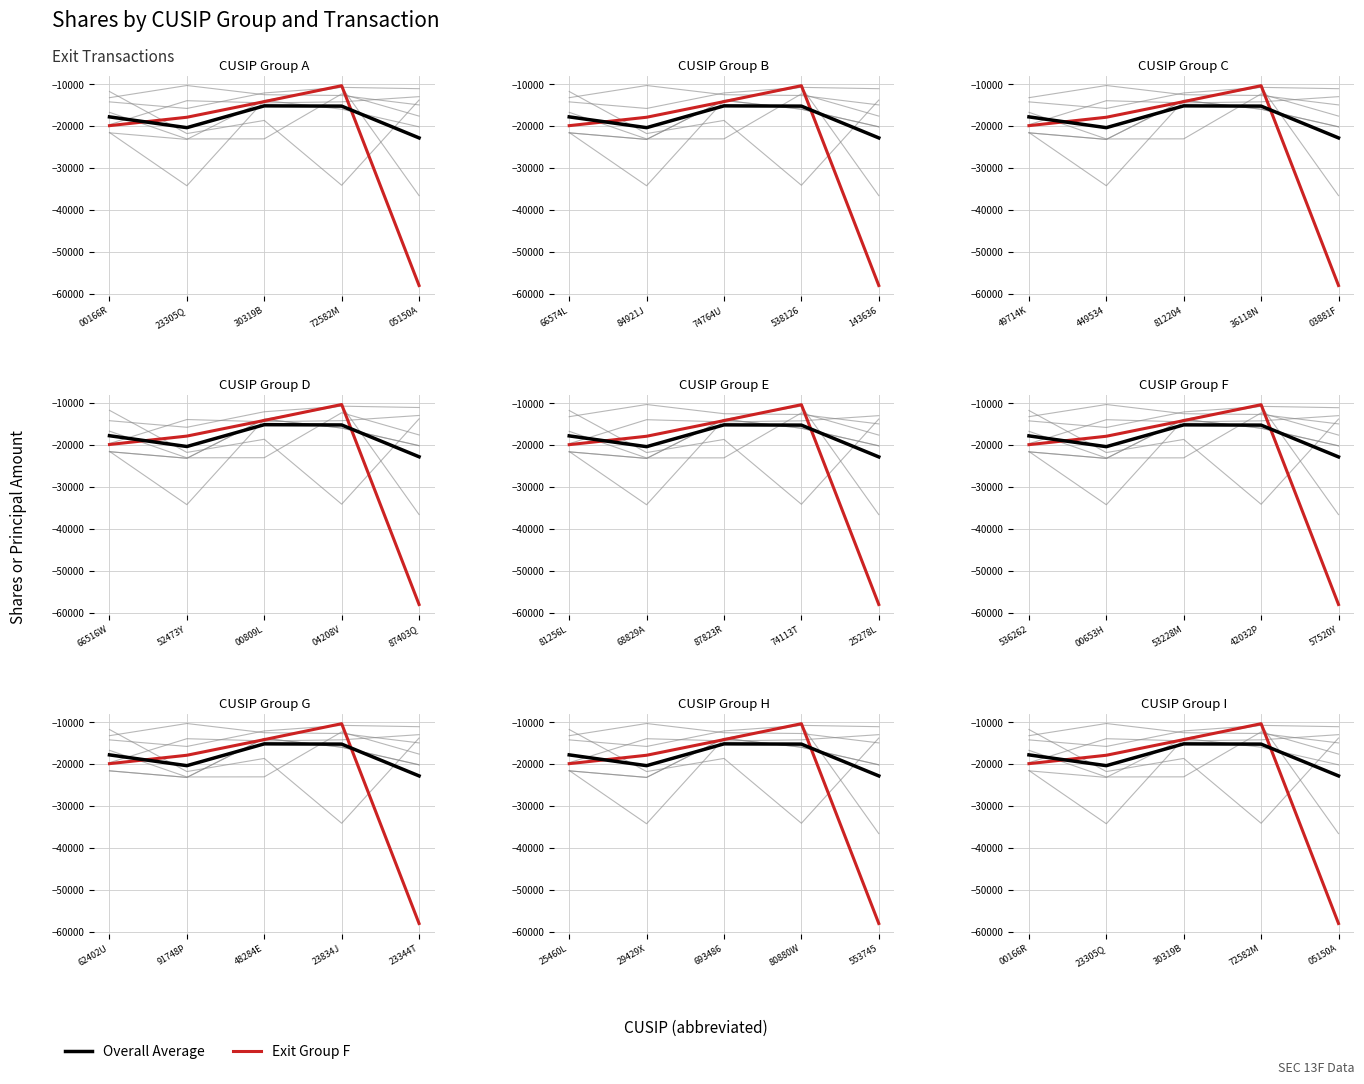

Count the number of data series in this chart.

2